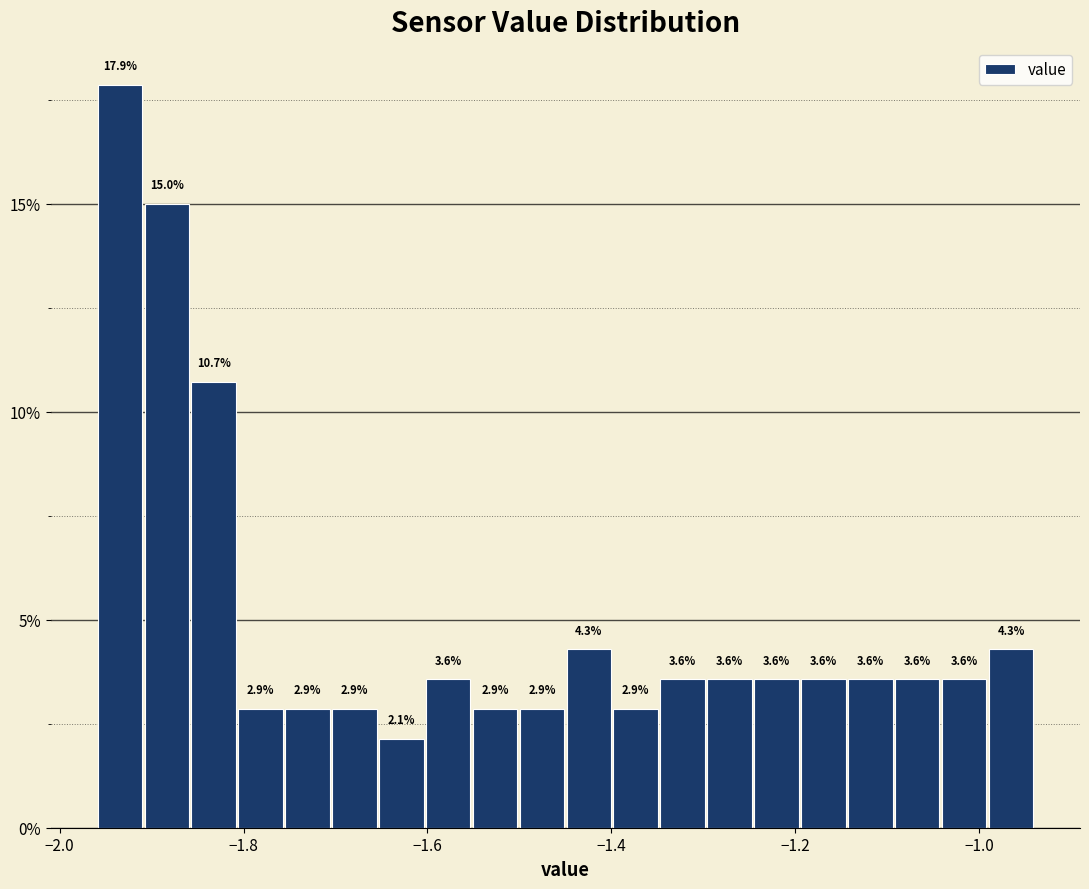

Read against the x-axis, roughly where is the centre of the tallest bar?

-1.94